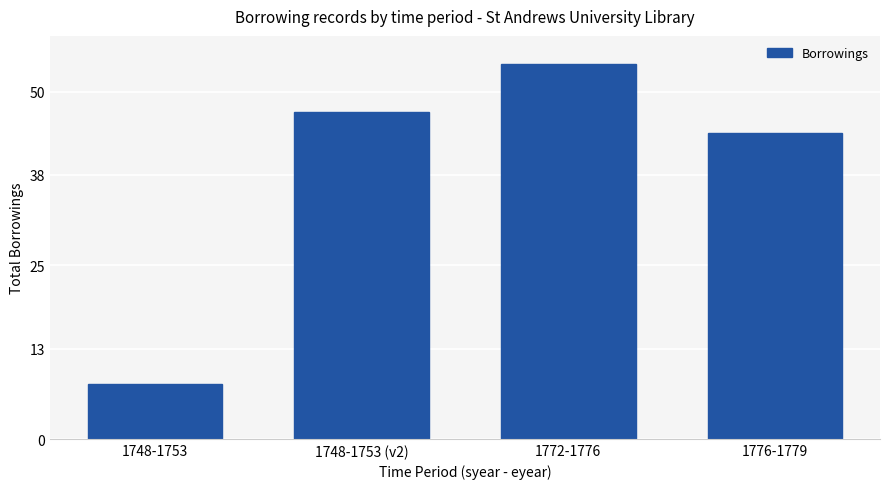

Rank the categories by value from highest to lowest.

1772-1776, 1748-1753 (v2), 1776-1779, 1748-1753